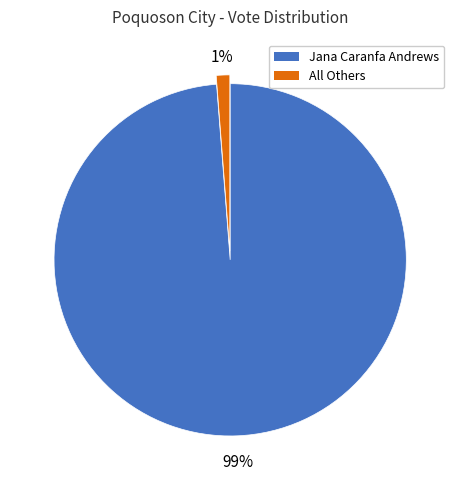

Which category has the biggest portion of the pie?

Jana Caranfa Andrews